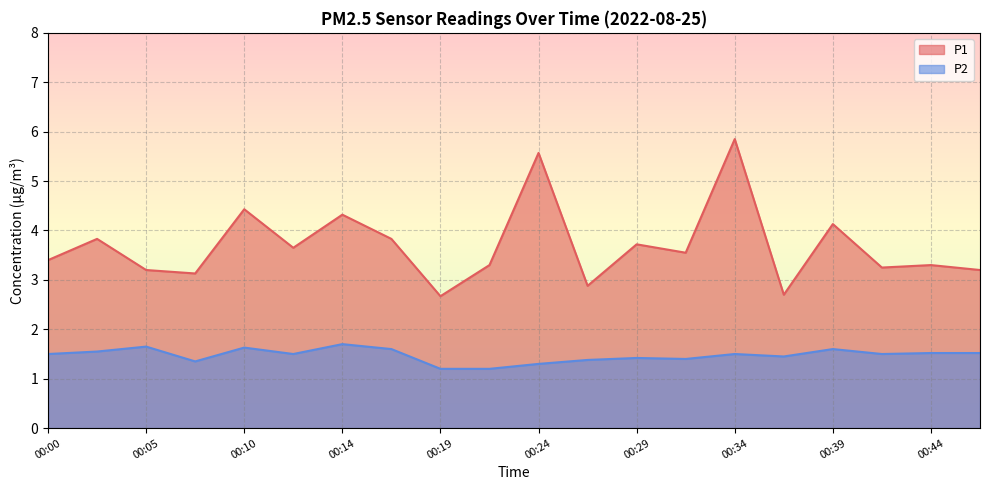

At which label is P2 closest to 1?

00:19